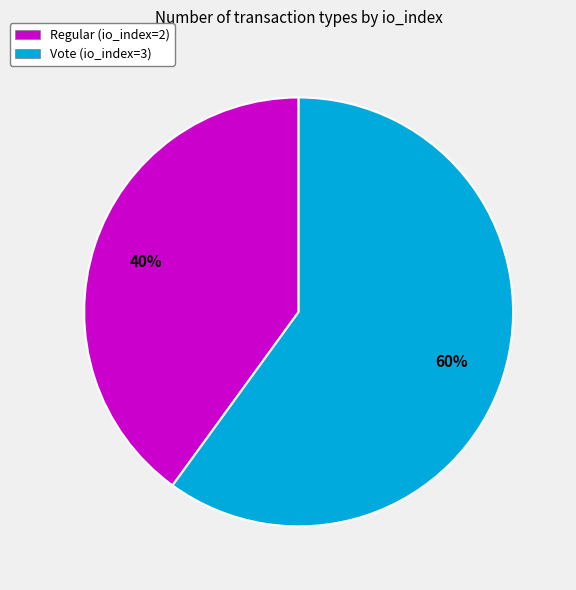

How many slices are in this pie chart?

2